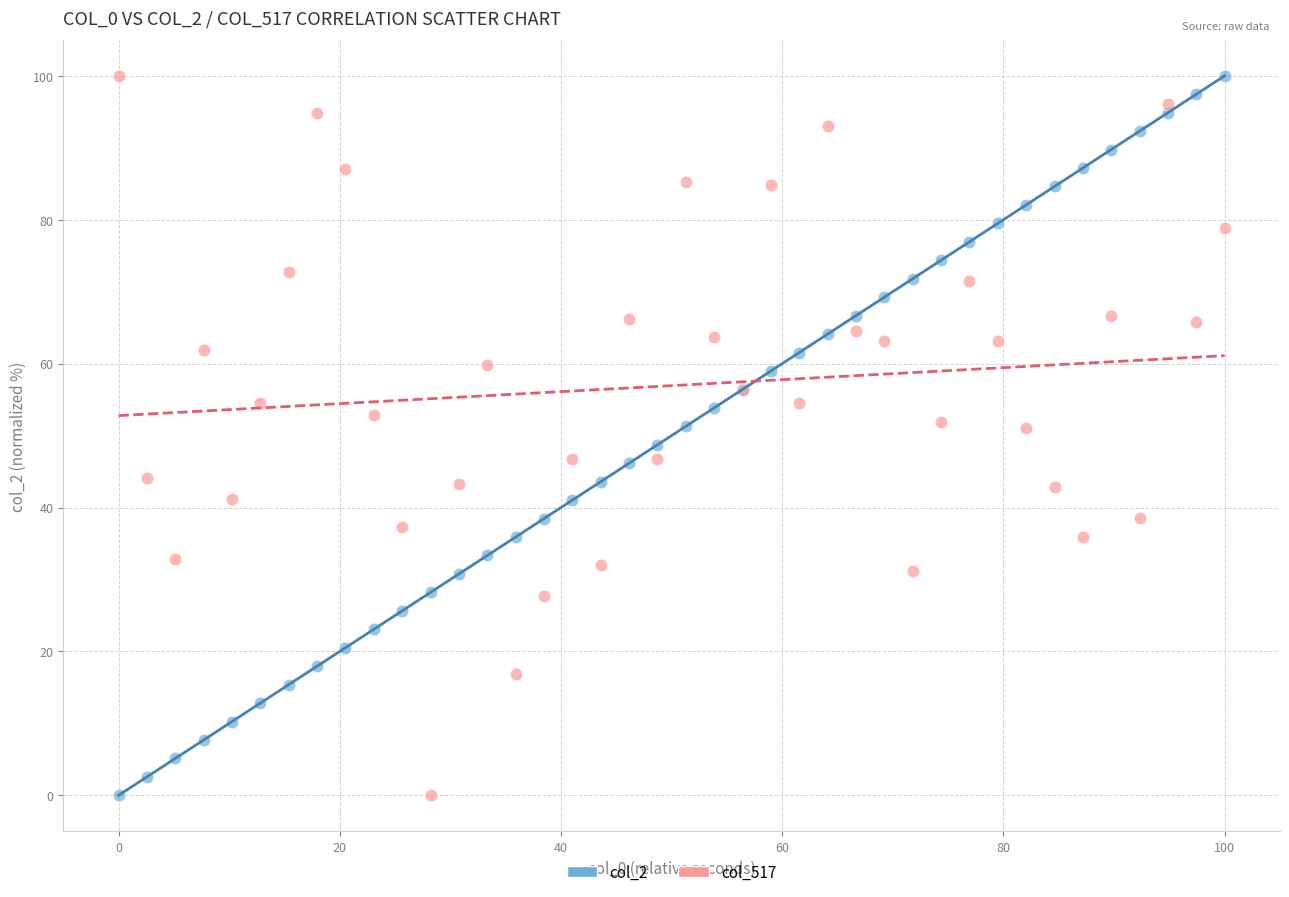

What are all the series names shown in the legend?

col_2, col_517